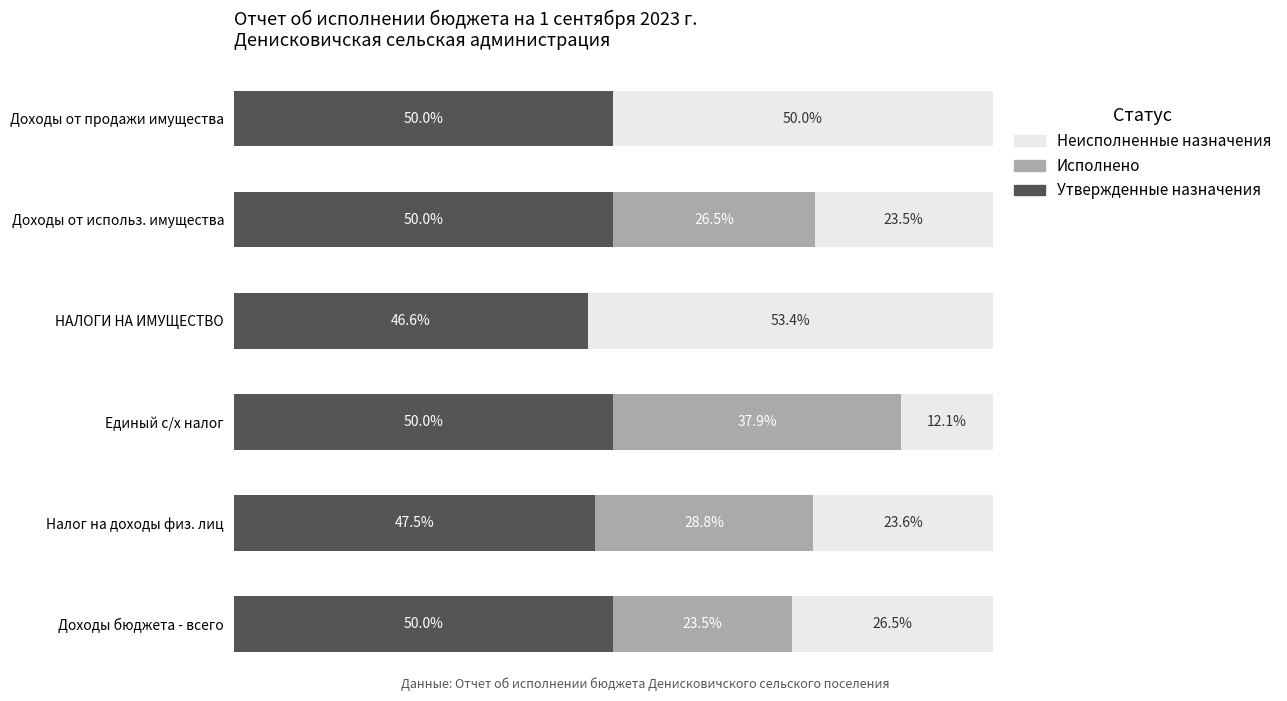

At which label is Утвержденные назначения closest to 48?

Налог на доходы физ. лиц